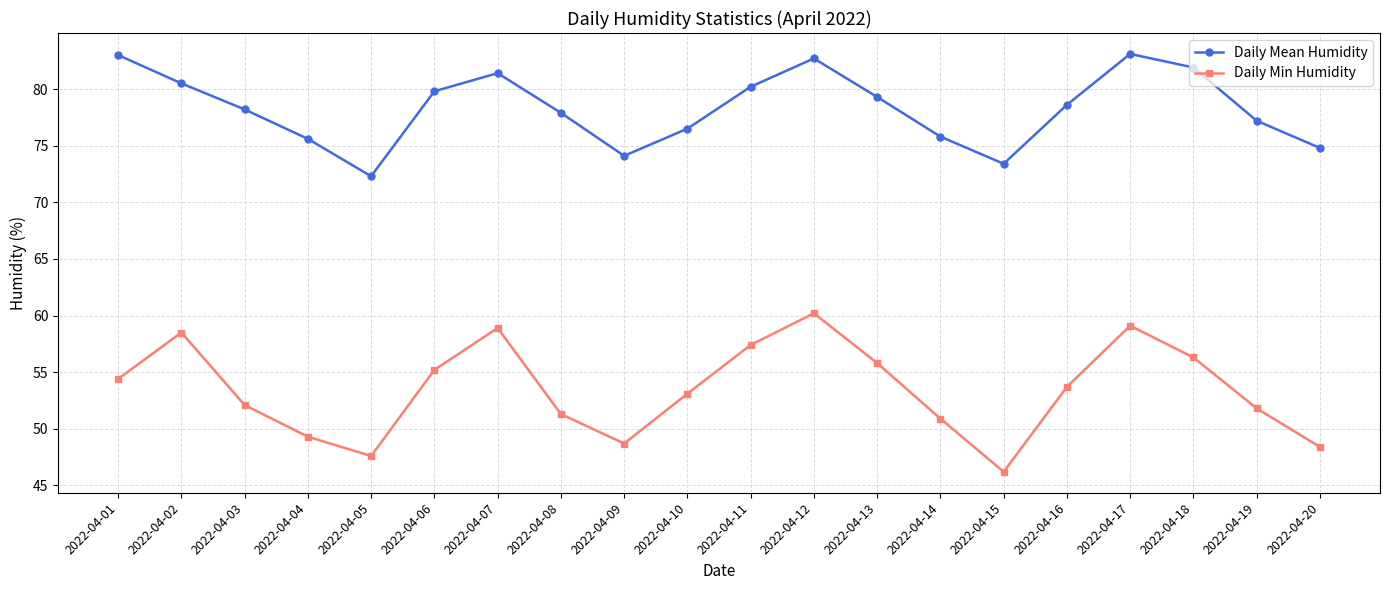

What is the maximum value for Daily Mean Humidity?

83.1